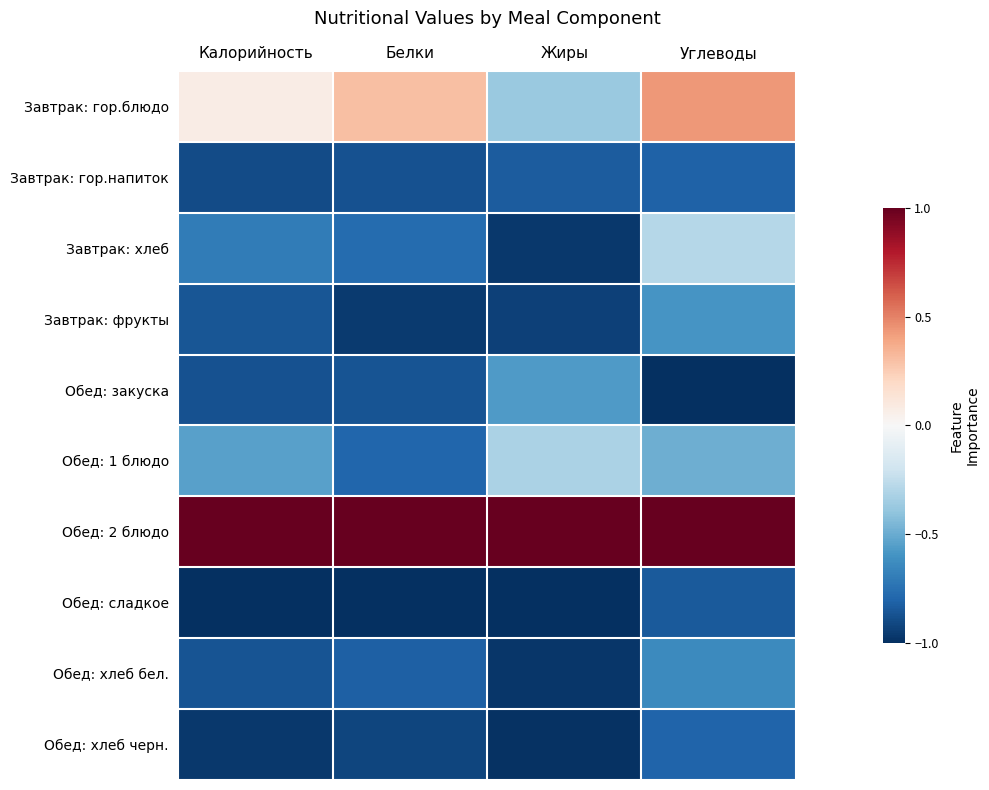

Which series has the largest total across all categories?

Обед: 2 блюдо